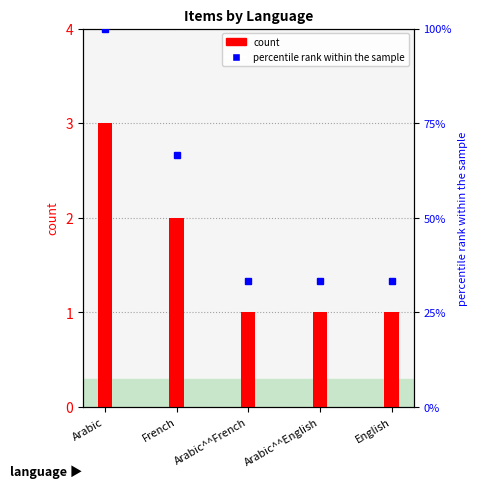

Reading right to left, list all the values displayed in this chart.

count: 1.0	1.0	1.0	2.0	3.0
percentile rank within the sample: 33.3	33.3	33.3	66.7	100.0